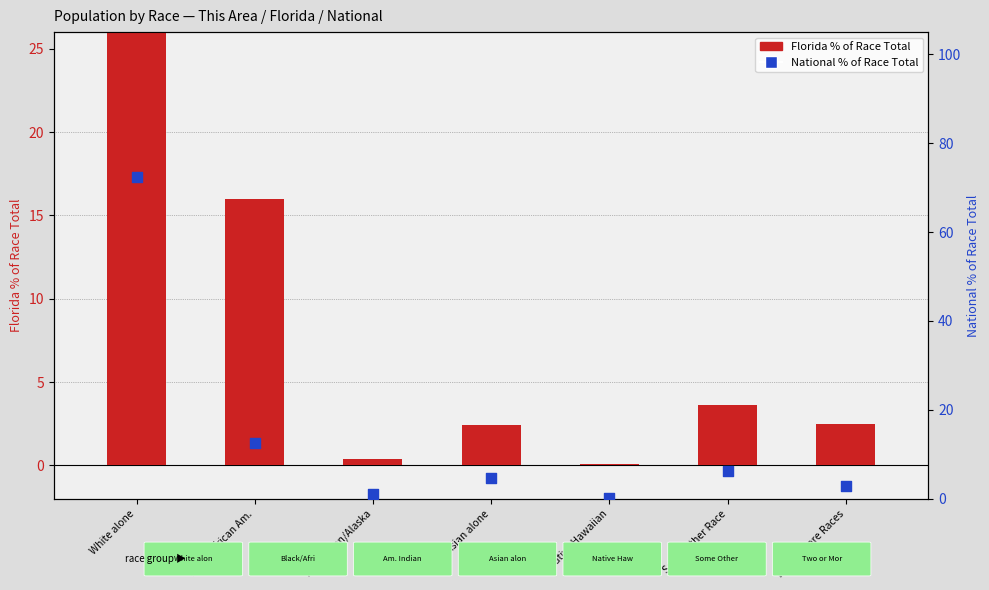

At which category is the sum across all series the highest?

White alone